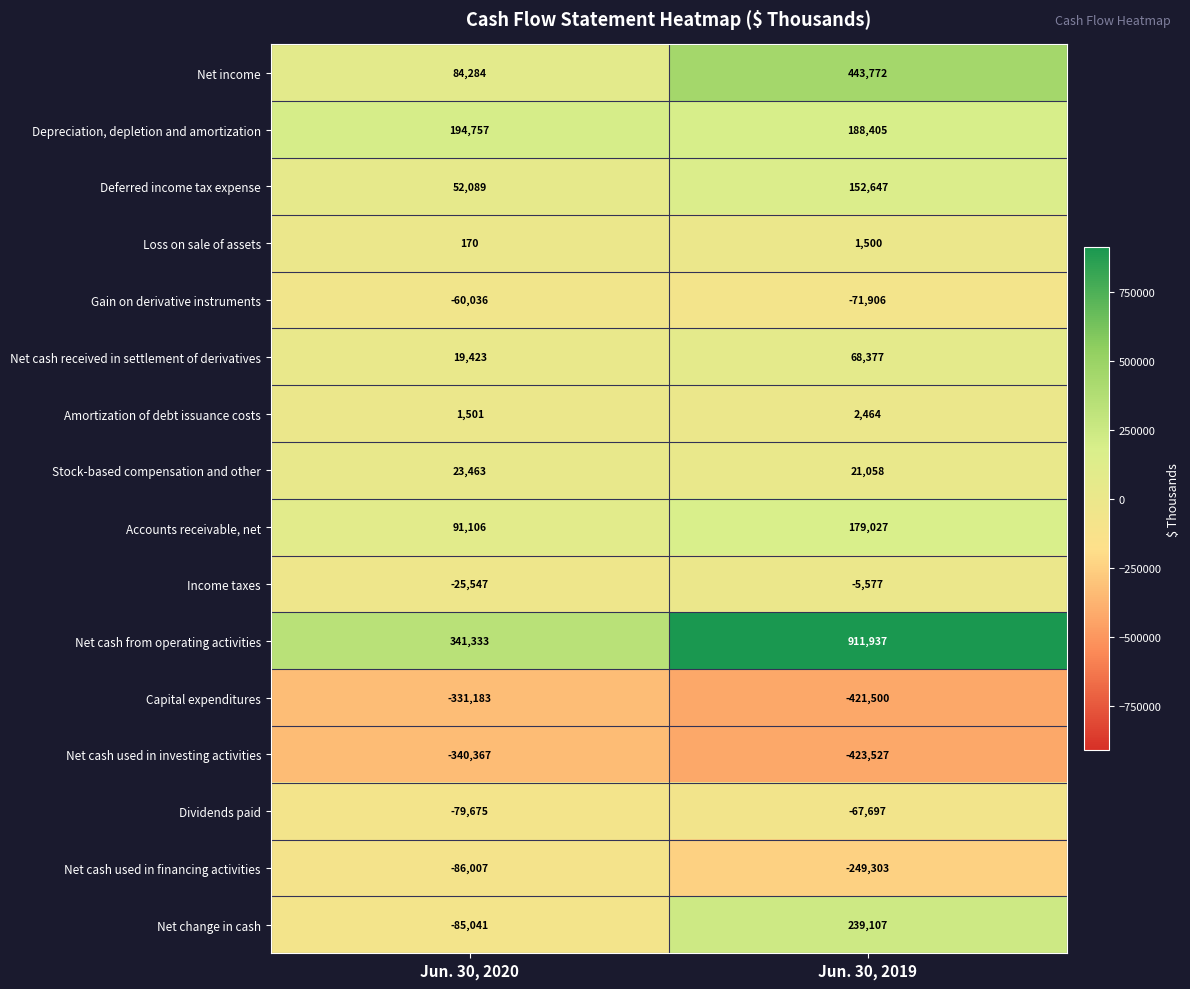

True or false: Depreciation, depletion and amortization has a value of 306228 at Jun. 30, 2019.

False